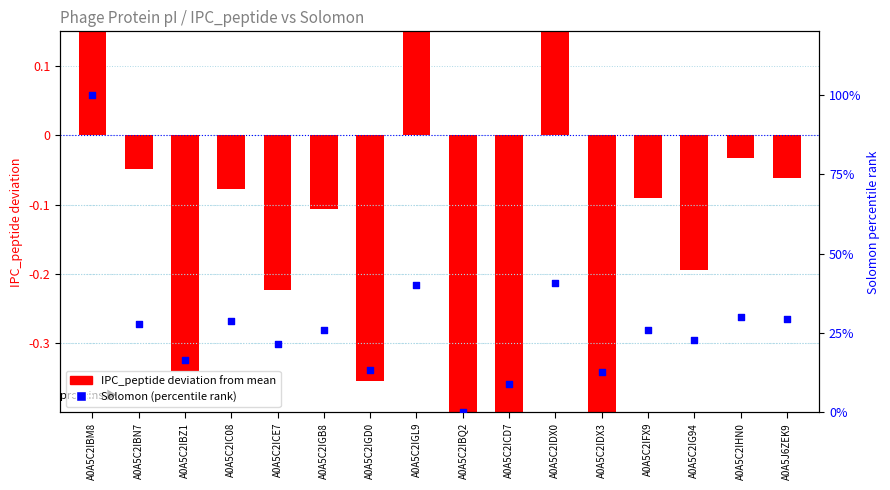

Which series contains the highest Y value?

Solomon (percentile rank)